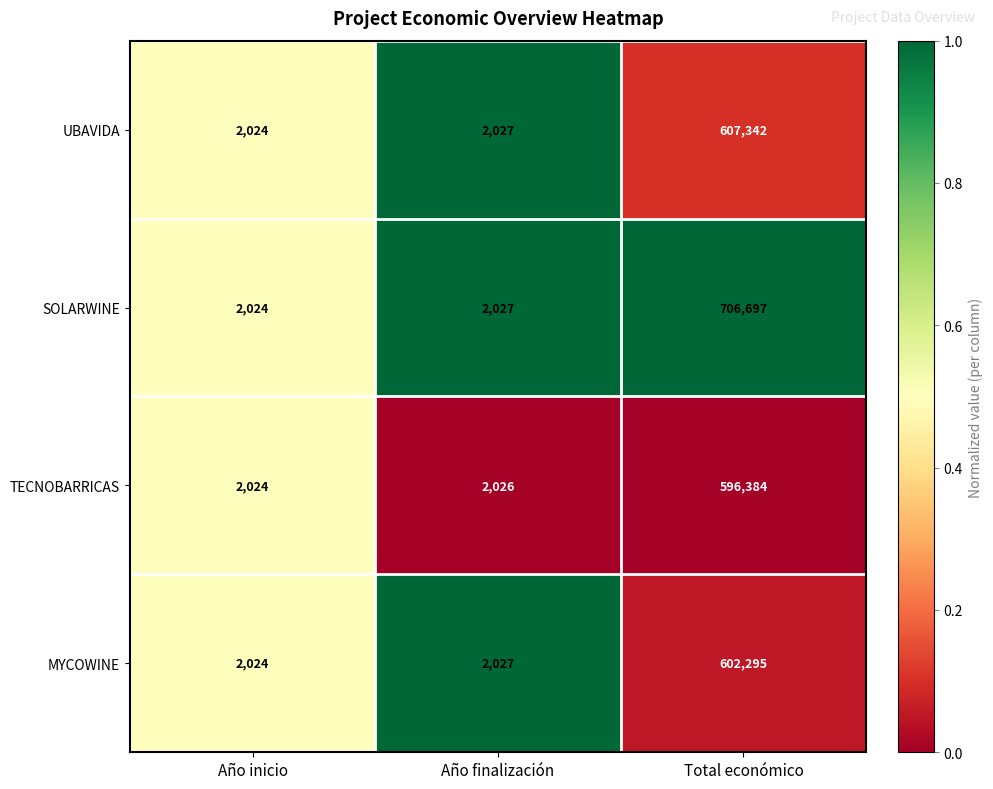

True or false: TECNOBARRICAS has a value of 2024 at Año inicio.

True